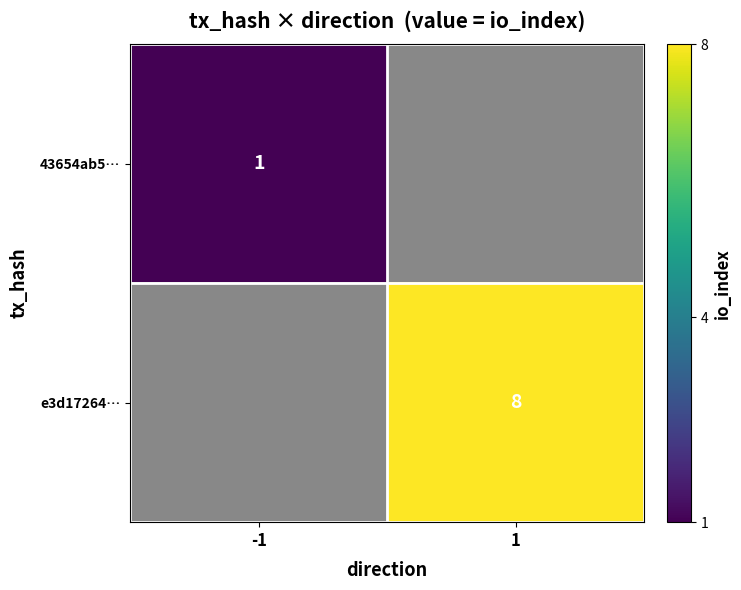

The e3d17264… series shows 2 at 1. True or false?

False